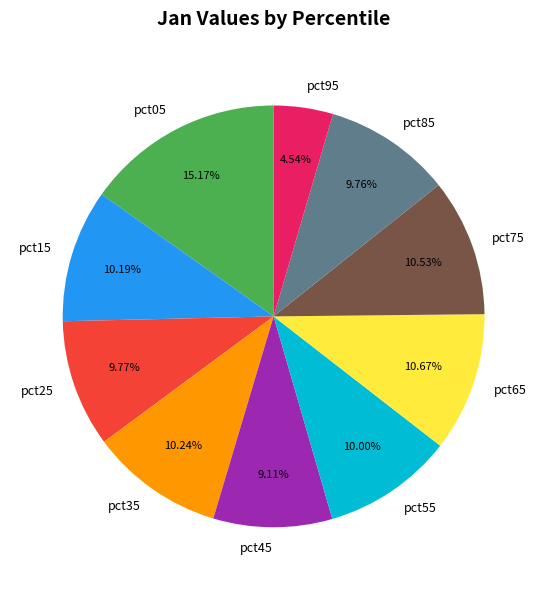

Is it true that pct05 is 29% of the pie?

False